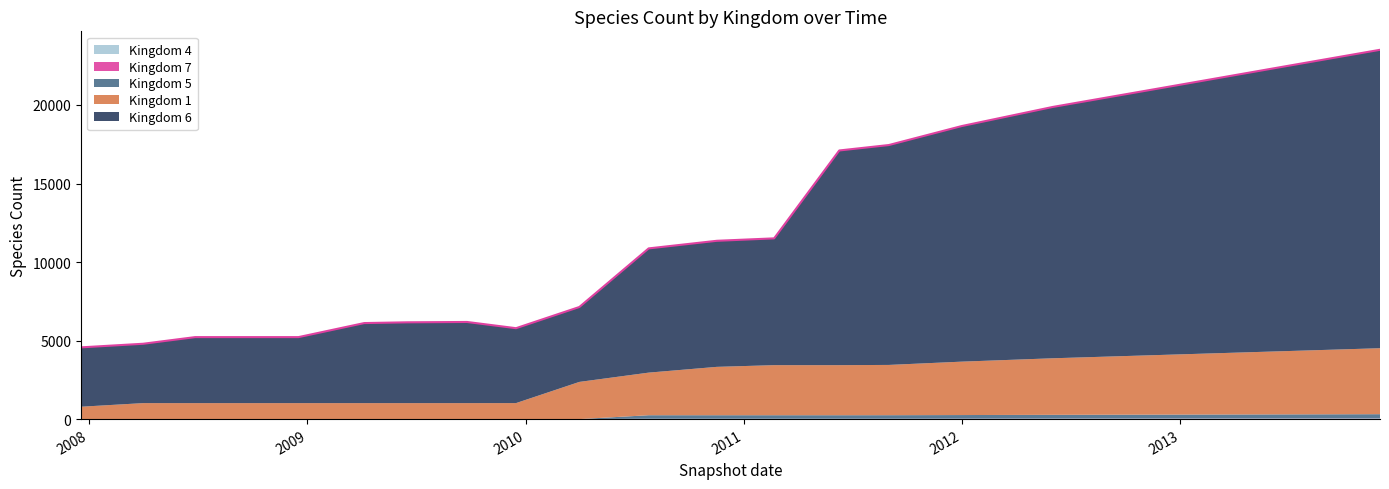

At 5, list the series in order from largest to smallest.

Kingdom 6, Kingdom 1, Kingdom 4, Kingdom 5, Kingdom 7